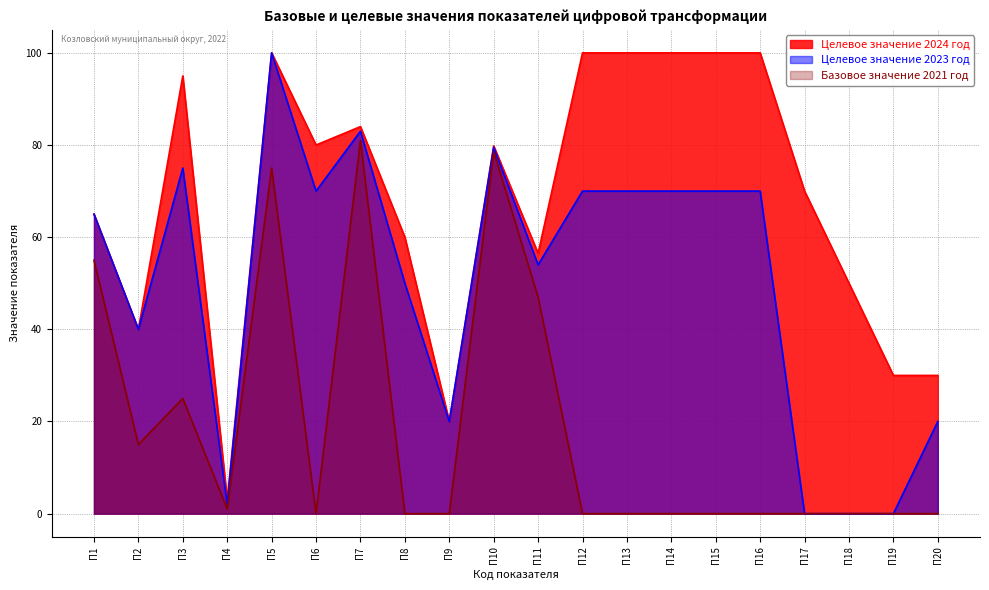

The Целевое значение 2024 год series shows 140.2 at П10. True or false?

False